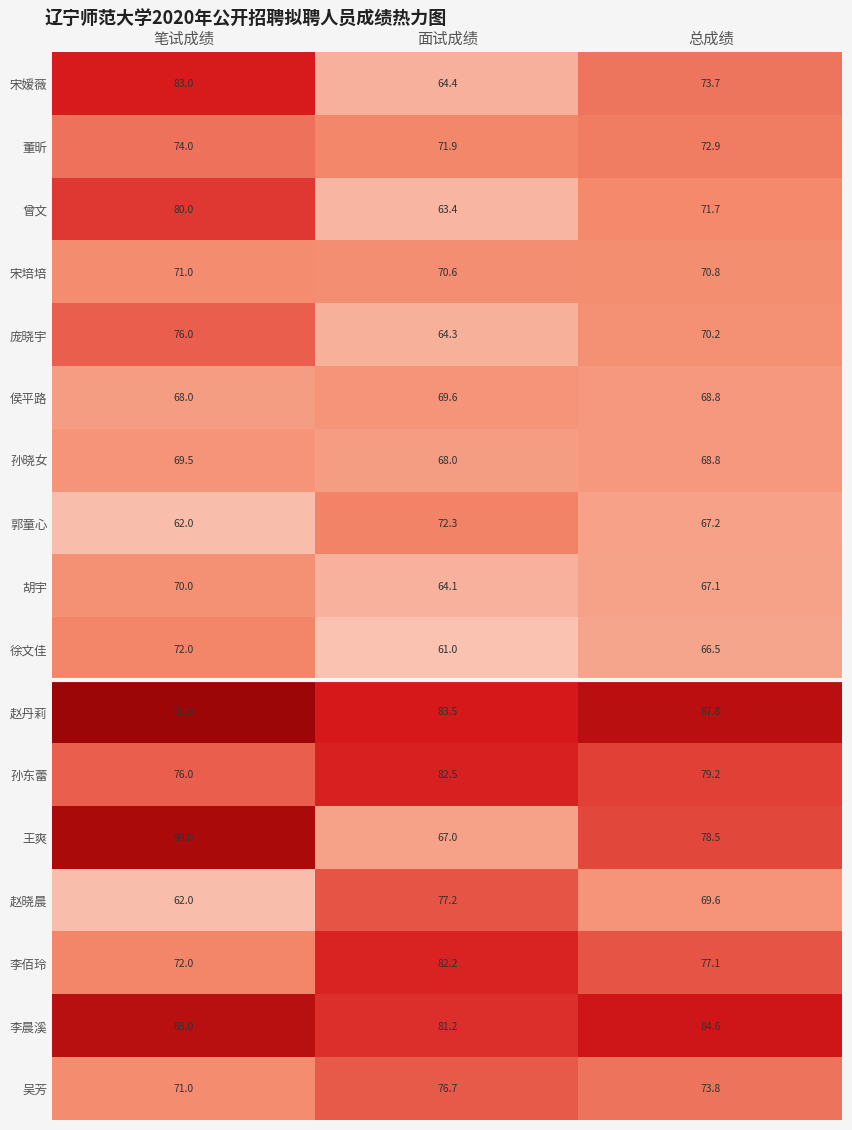

True or false: 侯平路 has a value of 24.0 at 面试成绩.

False